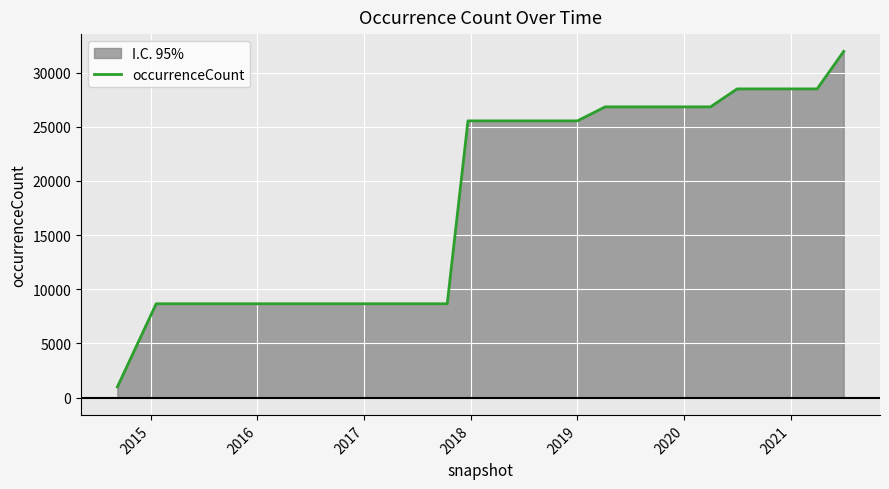

What is the difference between the maximum and minimum values?

30968